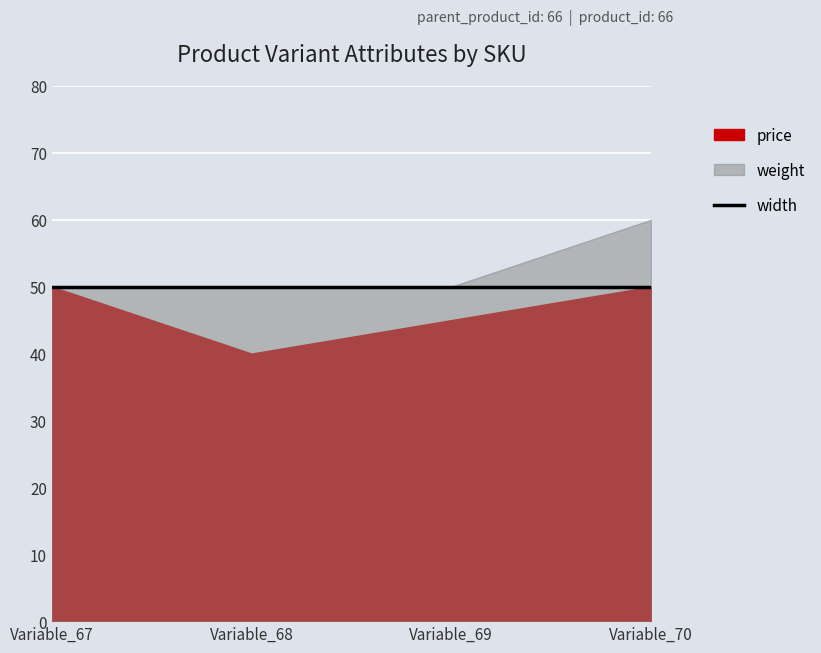

True or false: width and price cross at least once.

False